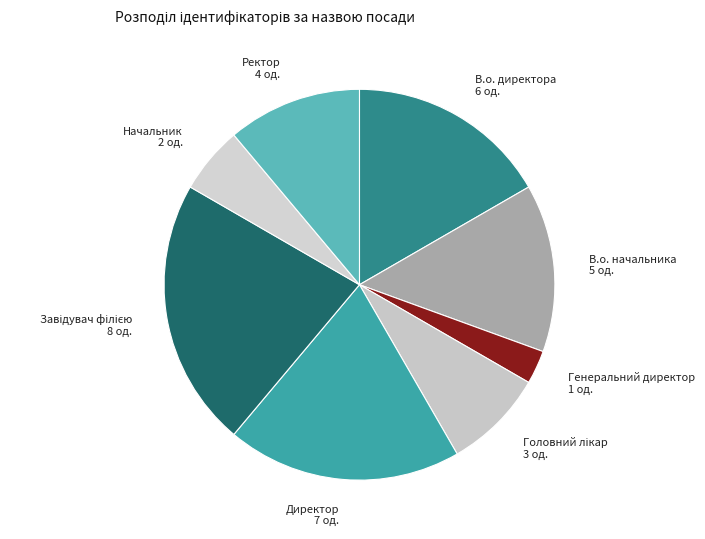

Do Директор and В.о. начальника together represent more than half of the pie?

No